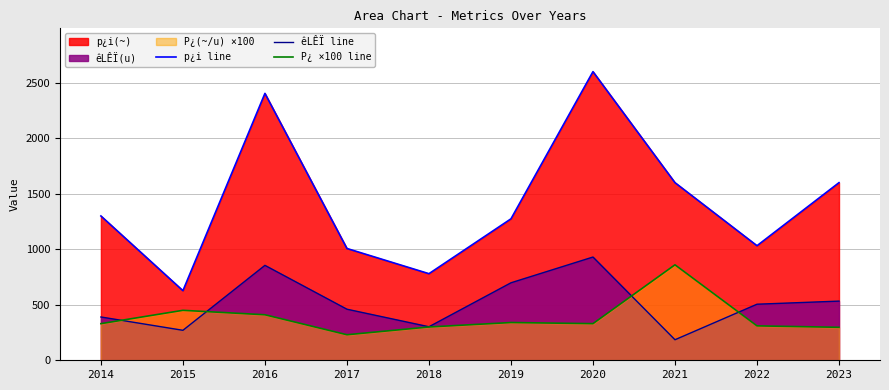

Does the chart display data point markers on the line(s)?

No